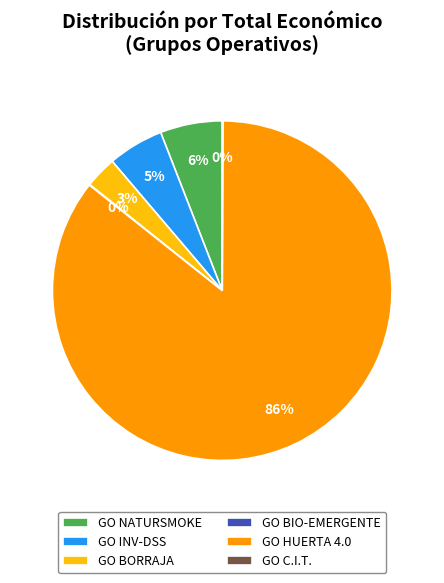

Is GO HUERTA 4.0 the majority of the pie?

Yes